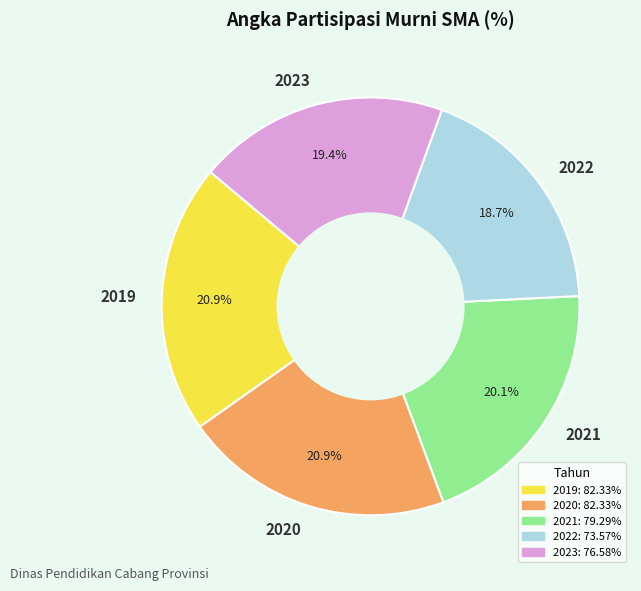

Which category has the smallest portion of the pie?

2022